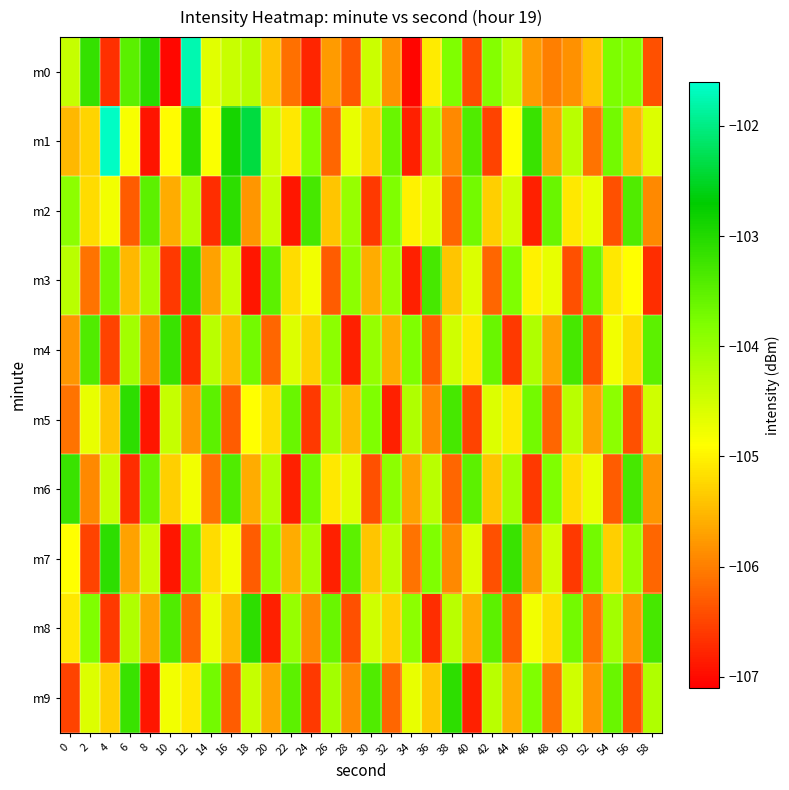

Reading left to right, transcribe all the data shown in this chart.

m0: 0=-104.4	2=-103.1	4=-106.7	6=-103.5	8=-103.0	10=-107.0	12=-101.8	14=-104.6	16=-104.4	18=-104.3	20=-105.4	22=-106.1	24=-106.8	26=-105.7	28=-106.3	30=-104.4	32=-105.8	34=-107.1	36=-105.1	38=-103.8	40=-106.4	42=-103.8	44=-104.3	46=-105.8	48=-106.0	50=-105.8	52=-105.4	54=-103.8	56=-103.8	58=-106.4
m1: 0=-105.5	2=-105.3	4=-101.7	6=-104.8	8=-106.9	10=-104.9	12=-103.0	14=-104.8	16=-102.9	18=-102.4	20=-104.5	22=-105.1	24=-103.8	26=-106.2	28=-104.7	30=-105.3	32=-103.6	34=-106.8	36=-104.1	38=-105.9	40=-103.4	42=-106.5	44=-104.9	46=-103.2	48=-105.7	50=-104.3	52=-106.1	54=-103.7	56=-105.5	58=-104.6
m2: 0=-103.9	2=-105.2	4=-104.8	6=-106.3	8=-103.5	10=-105.6	12=-104.2	14=-106.7	16=-103.1	18=-105.8	20=-104.4	22=-106.9	24=-103.3	26=-105.4	28=-104.0	30=-106.6	32=-103.8	34=-105.0	36=-104.6	38=-106.2	40=-103.7	42=-105.3	44=-104.5	46=-106.8	48=-103.6	50=-105.1	52=-104.7	54=-106.4	56=-103.4	58=-105.9
m3: 0=-104.3	2=-106.1	4=-103.7	6=-105.5	8=-104.1	10=-106.6	12=-103.2	14=-105.7	16=-104.4	18=-106.9	20=-103.5	22=-105.2	24=-104.8	26=-106.3	28=-103.9	30=-105.6	32=-104.0	34=-106.8	36=-103.3	38=-105.4	40=-104.6	42=-106.2	44=-103.8	46=-105.0	48=-104.7	50=-106.4	52=-103.6	54=-105.1	56=-104.9	58=-106.7
m4: 0=-105.8	2=-103.4	4=-106.5	6=-104.1	8=-105.9	10=-103.2	12=-106.7	14=-104.3	16=-105.5	18=-103.7	20=-106.2	22=-104.6	24=-105.3	26=-103.9	28=-106.8	30=-104.0	32=-105.6	34=-103.8	36=-106.3	38=-104.5	40=-105.1	42=-103.6	44=-106.6	46=-104.2	48=-105.7	50=-103.3	52=-106.4	54=-104.8	56=-105.2	58=-103.5
m5: 0=-106.1	2=-104.7	4=-105.4	6=-103.1	8=-106.9	10=-104.4	12=-105.8	14=-103.5	16=-106.3	18=-104.9	20=-105.2	22=-103.6	24=-106.6	26=-104.1	28=-105.5	30=-103.8	32=-106.8	34=-104.2	36=-105.9	38=-103.3	40=-106.5	42=-104.6	44=-105.1	46=-103.7	48=-106.2	50=-104.3	52=-105.7	54=-103.9	56=-106.4	58=-104.5
m6: 0=-103.2	2=-105.9	4=-104.4	6=-106.7	8=-103.6	10=-105.3	12=-104.8	14=-106.1	16=-103.4	18=-105.6	20=-104.2	22=-106.8	24=-103.7	26=-105.1	28=-104.6	30=-106.4	32=-103.9	34=-105.7	36=-104.3	38=-106.2	40=-103.5	42=-105.4	44=-104.1	46=-106.6	48=-103.8	50=-105.2	52=-104.7	54=-106.3	56=-103.3	58=-105.8
m7: 0=-104.9	2=-106.5	4=-103.1	6=-105.7	8=-104.4	10=-106.9	12=-103.6	14=-105.2	16=-104.8	18=-106.3	20=-103.9	22=-105.6	24=-104.1	26=-106.8	28=-103.5	30=-105.4	32=-104.3	34=-106.1	36=-103.8	38=-105.9	40=-104.6	42=-106.4	44=-103.2	46=-105.8	48=-104.5	50=-106.6	52=-103.7	54=-105.3	56=-104.0	58=-106.2
m8: 0=-105.1	2=-103.8	4=-106.6	6=-104.2	8=-105.7	10=-103.4	12=-106.2	14=-104.7	16=-105.5	18=-103.1	20=-106.8	22=-104.0	24=-105.9	26=-103.6	28=-106.4	30=-104.5	32=-105.3	34=-103.9	36=-106.7	38=-104.3	40=-105.6	42=-103.5	44=-106.3	46=-104.8	48=-105.2	50=-103.7	52=-106.1	54=-104.1	56=-105.8	58=-103.3
m9: 0=-106.5	2=-104.6	4=-105.3	6=-103.2	8=-106.9	10=-104.8	12=-105.1	14=-103.7	16=-106.3	18=-104.4	20=-105.7	22=-103.5	24=-106.6	26=-104.1	28=-105.9	30=-103.4	32=-106.2	34=-104.7	36=-105.4	38=-103.1	40=-106.8	42=-104.3	44=-105.6	46=-103.8	48=-106.1	50=-104.5	52=-105.8	54=-103.6	56=-106.4	58=-104.2